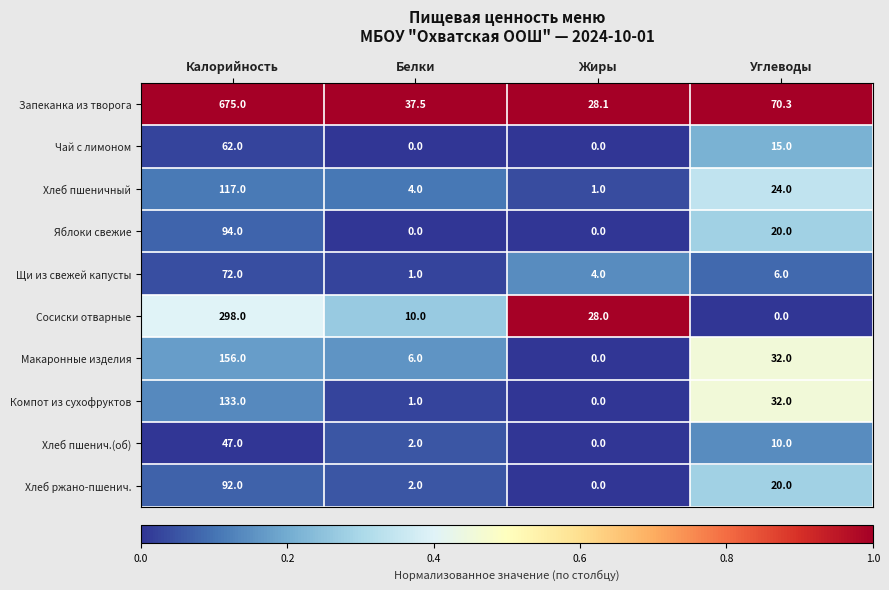

Is the value of Компот из сухофруктов at Белки greater than the value of Запеканка из творога at Жиры?

No